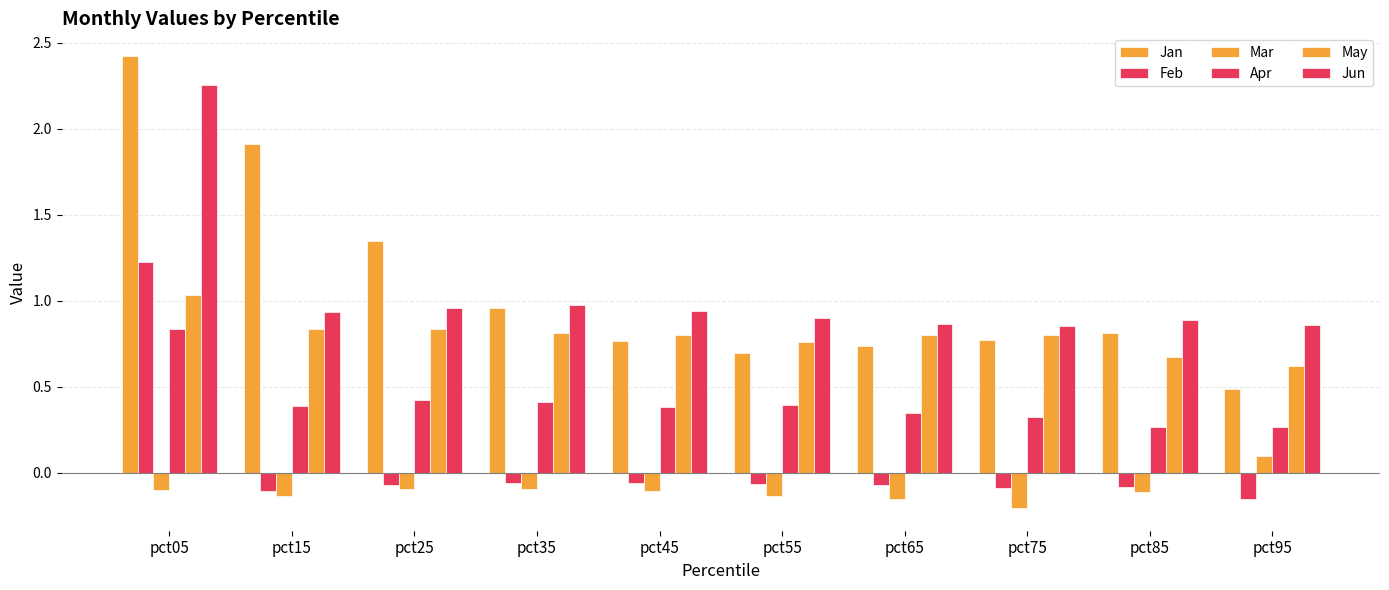

Reading left to right, what are all the values shown in this chart?

Jan: 2.4	1.9	1.3	1.0	0.8	0.7	0.7	0.8	0.8	0.5
Feb: 1.2	-0.1	-0.1	-0.1	-0.1	-0.1	-0.1	-0.1	-0.1	-0.1
Mar: -0.1	-0.1	-0.1	-0.1	-0.1	-0.1	-0.2	-0.2	-0.1	0.1
Apr: 0.8	0.4	0.4	0.4	0.4	0.4	0.4	0.3	0.3	0.3
May: 1.0	0.8	0.8	0.8	0.8	0.8	0.8	0.8	0.7	0.6
Jun: 2.3	0.9	1.0	1.0	0.9	0.9	0.9	0.9	0.9	0.9